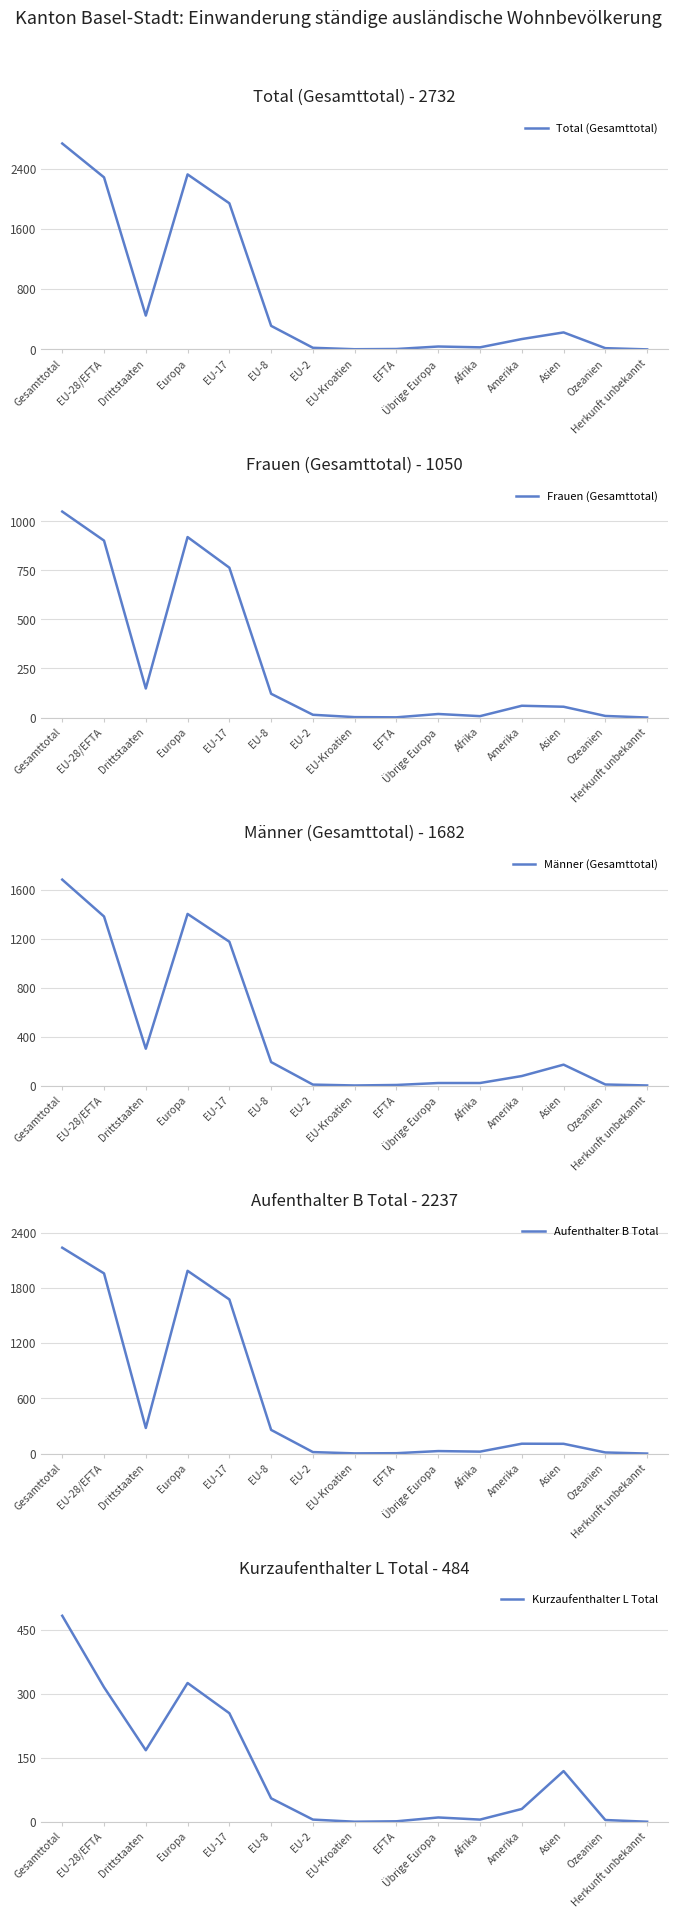

Which series has the largest total across all categories?

Total (Gesamttotal)